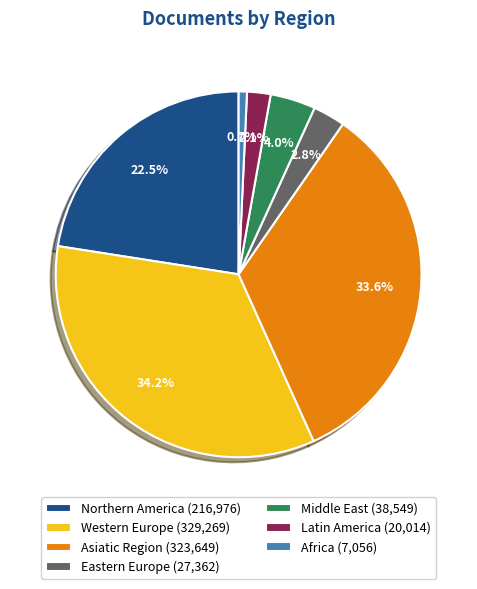

Does Northern America (216,976) account for over 50% of the chart?

No